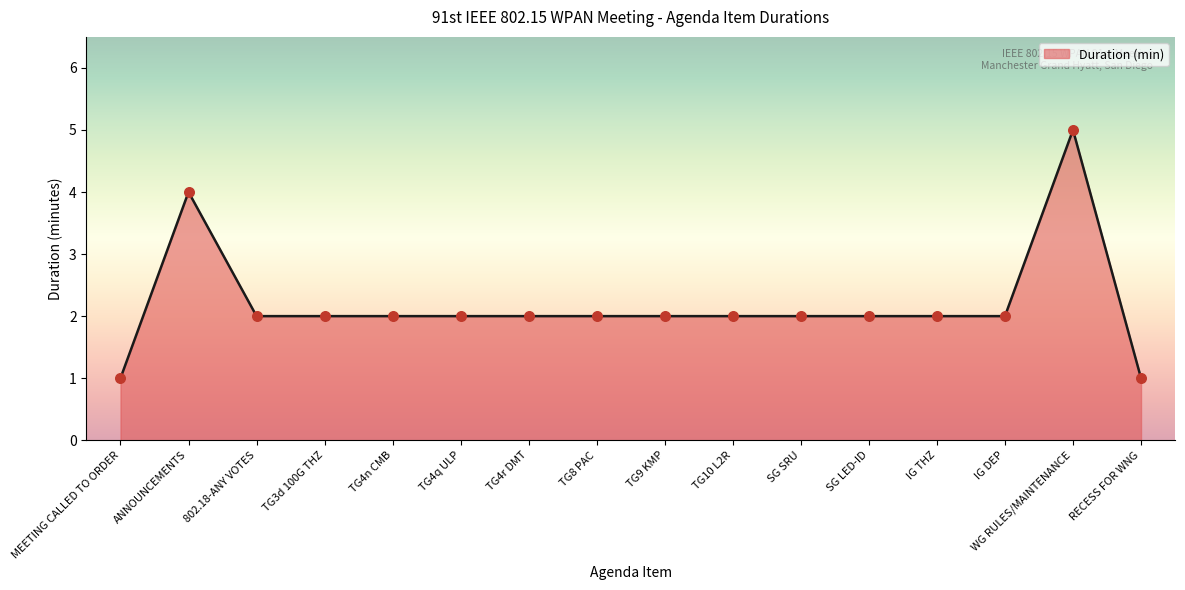

What is the ratio of the value at TG4q ULP to the value at 802.18-ANY VOTES?

1.0